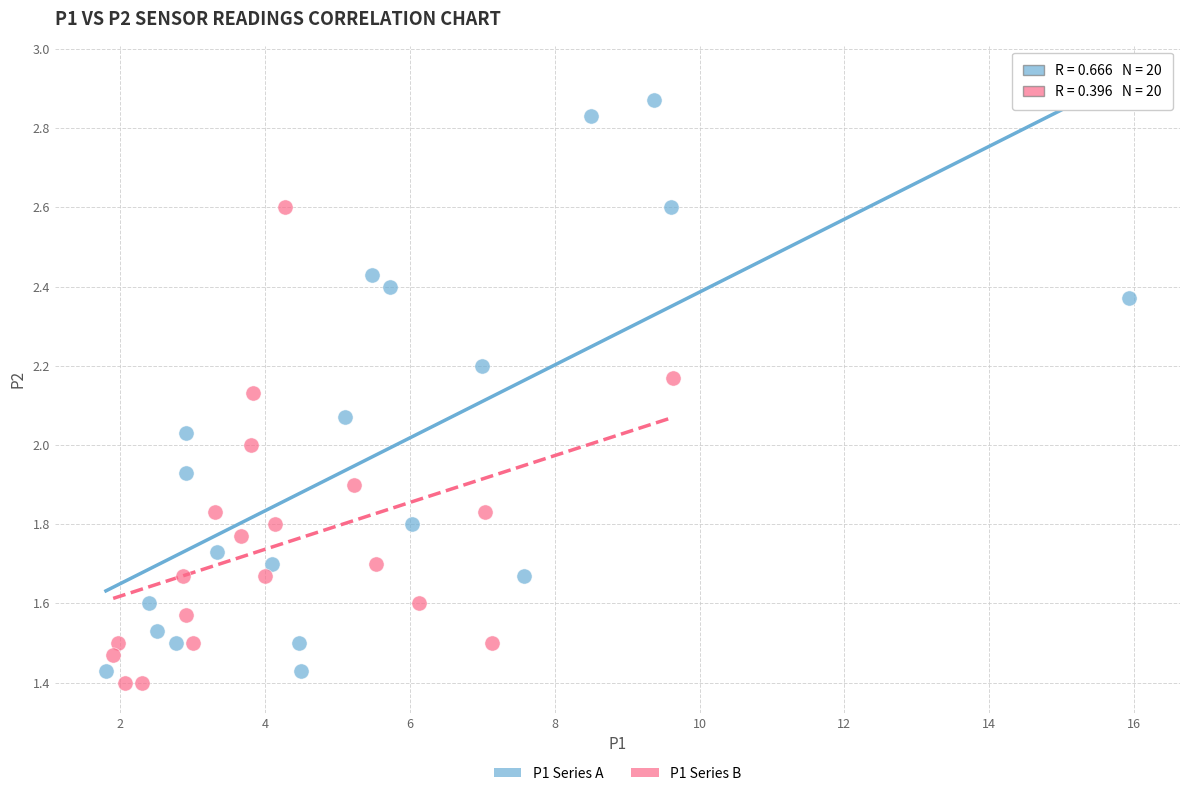

Which series reaches the minimum Y coordinate?

P1 Series B